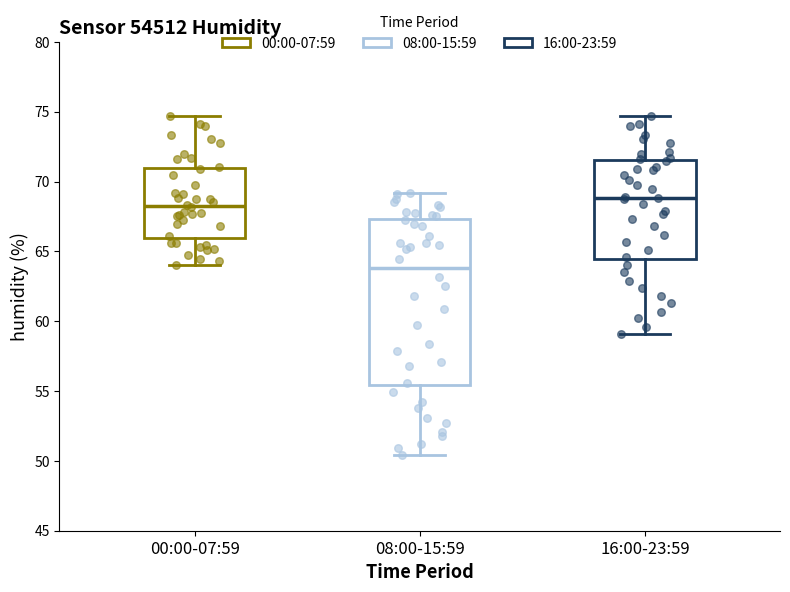

Reading left to right, read every box against the y-axis: the position of its median line, the range the box covers, and the ends of its whiskers. The values are not printed on the chart, so give them approximately, as read against the axis.

00:00-07:59: median 68.5, box 66.0 to 71.0, whiskers 64.0 to 74.5
08:00-15:59: median 64.0, box 55.5 to 67.5, whiskers 50.5 to 69.0
16:00-23:59: median 69.0, box 64.5 to 71.5, whiskers 59.0 to 74.5